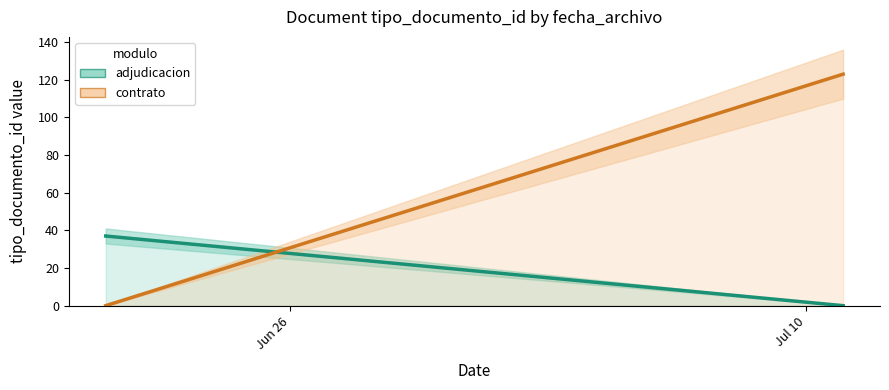

Reading left to right, transcribe all the data shown in this chart.

adjudicacion: 37	0
contrato: 0	123